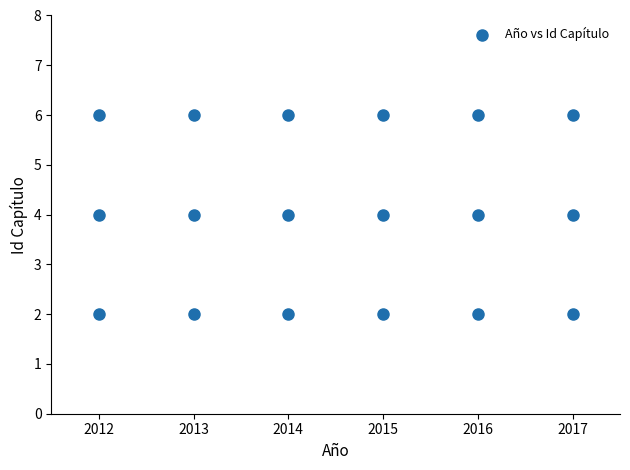

What is the range of Y values (max minus min)?

4